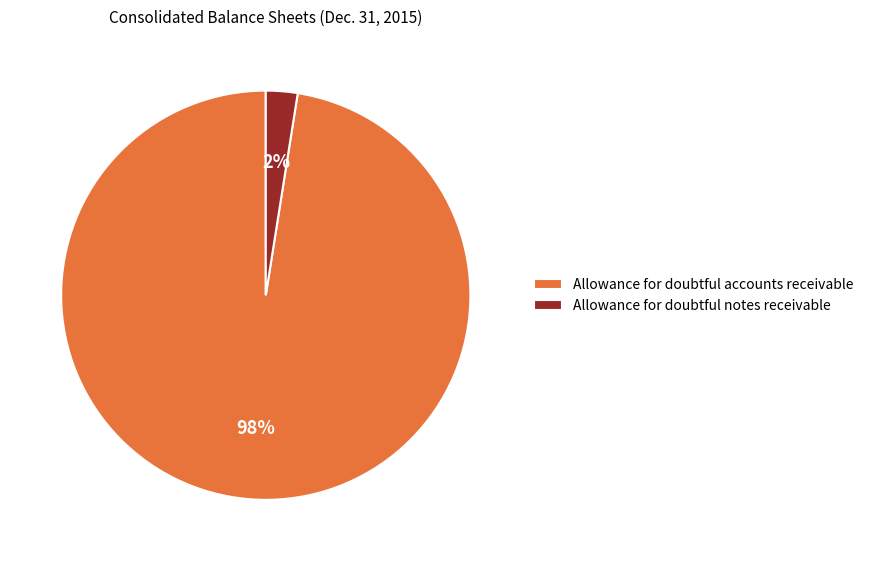

Between Allowance for doubtful accounts receivable and Allowance for doubtful notes receivable, which is larger?

Allowance for doubtful accounts receivable